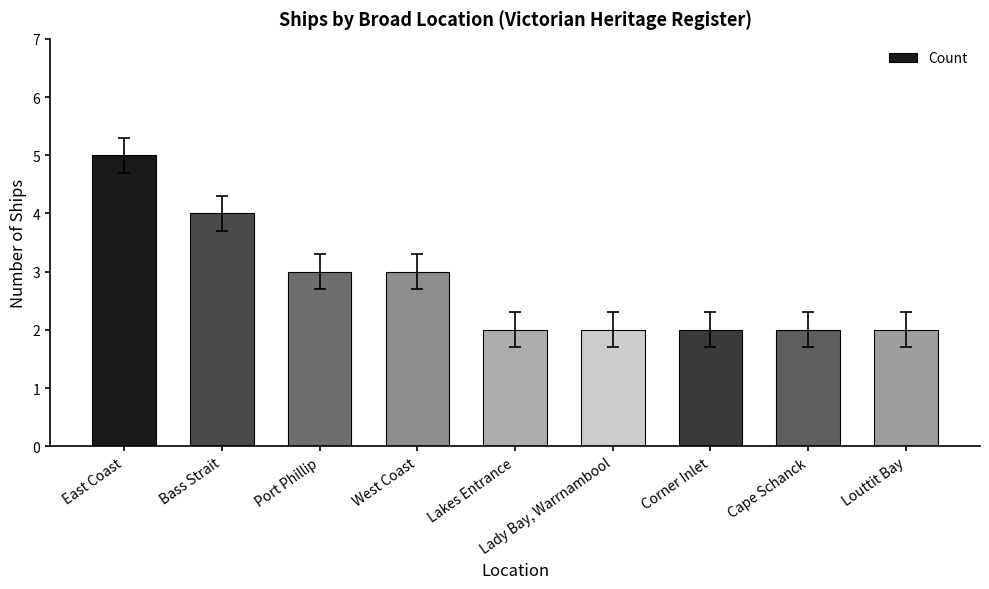

Which label corresponds to the largest value in the chart?

East Coast